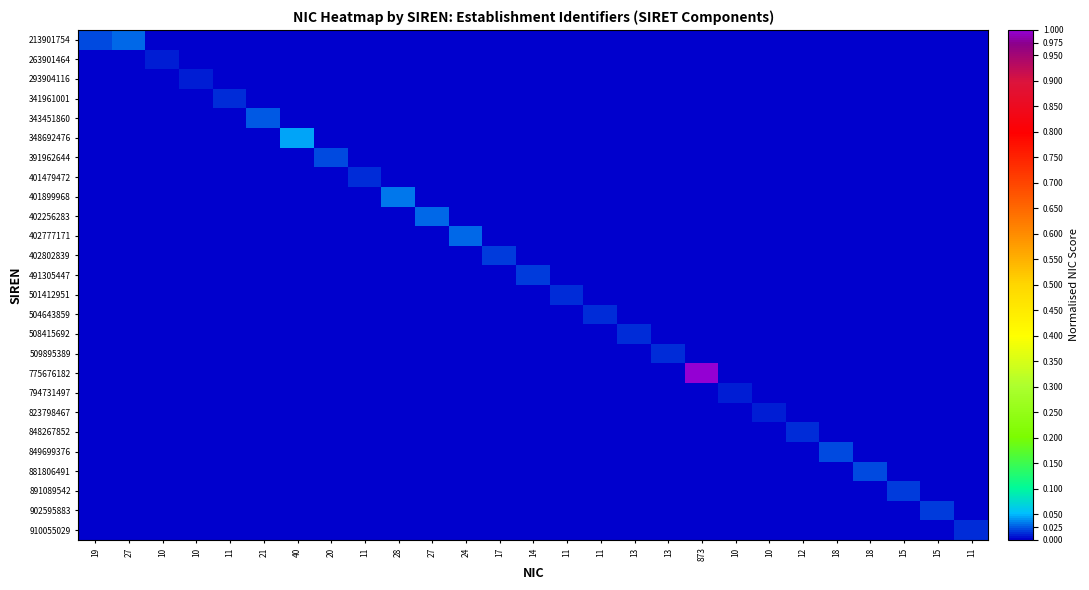

Reading left to right, list all the values displayed in this chart.

213901754: 19=0.0	27=0.0	10=0.0	10=0.0	11=0.0	21=0.0	40=0.0	20=0.0	11=0.0	28=0.0	27=0.0	24=0.0	17=0.0	14=0.0	11=0.0	11=0.0	13=0.0	13=0.0	873=0.0	10=0.0	10=0.0	12=0.0	18=0.0	18=0.0	15=0.0	15=0.0	11=0.0
263901464: 19=0.0	27=0.0	10=0.0	10=0.0	11=0.0	21=0.0	40=0.0	20=0.0	11=0.0	28=0.0	27=0.0	24=0.0	17=0.0	14=0.0	11=0.0	11=0.0	13=0.0	13=0.0	873=0.0	10=0.0	10=0.0	12=0.0	18=0.0	18=0.0	15=0.0	15=0.0	11=0.0
293904116: 19=0.0	27=0.0	10=0.0	10=0.0	11=0.0	21=0.0	40=0.0	20=0.0	11=0.0	28=0.0	27=0.0	24=0.0	17=0.0	14=0.0	11=0.0	11=0.0	13=0.0	13=0.0	873=0.0	10=0.0	10=0.0	12=0.0	18=0.0	18=0.0	15=0.0	15=0.0	11=0.0
341961001: 19=0.0	27=0.0	10=0.0	10=0.0	11=0.0	21=0.0	40=0.0	20=0.0	11=0.0	28=0.0	27=0.0	24=0.0	17=0.0	14=0.0	11=0.0	11=0.0	13=0.0	13=0.0	873=0.0	10=0.0	10=0.0	12=0.0	18=0.0	18=0.0	15=0.0	15=0.0	11=0.0
343451860: 19=0.0	27=0.0	10=0.0	10=0.0	11=0.0	21=0.0	40=0.0	20=0.0	11=0.0	28=0.0	27=0.0	24=0.0	17=0.0	14=0.0	11=0.0	11=0.0	13=0.0	13=0.0	873=0.0	10=0.0	10=0.0	12=0.0	18=0.0	18=0.0	15=0.0	15=0.0	11=0.0
348692476: 19=0.0	27=0.0	10=0.0	10=0.0	11=0.0	21=0.0	40=0.0	20=0.0	11=0.0	28=0.0	27=0.0	24=0.0	17=0.0	14=0.0	11=0.0	11=0.0	13=0.0	13=0.0	873=0.0	10=0.0	10=0.0	12=0.0	18=0.0	18=0.0	15=0.0	15=0.0	11=0.0
391962644: 19=0.0	27=0.0	10=0.0	10=0.0	11=0.0	21=0.0	40=0.0	20=0.0	11=0.0	28=0.0	27=0.0	24=0.0	17=0.0	14=0.0	11=0.0	11=0.0	13=0.0	13=0.0	873=0.0	10=0.0	10=0.0	12=0.0	18=0.0	18=0.0	15=0.0	15=0.0	11=0.0
401479472: 19=0.0	27=0.0	10=0.0	10=0.0	11=0.0	21=0.0	40=0.0	20=0.0	11=0.0	28=0.0	27=0.0	24=0.0	17=0.0	14=0.0	11=0.0	11=0.0	13=0.0	13=0.0	873=0.0	10=0.0	10=0.0	12=0.0	18=0.0	18=0.0	15=0.0	15=0.0	11=0.0
401899968: 19=0.0	27=0.0	10=0.0	10=0.0	11=0.0	21=0.0	40=0.0	20=0.0	11=0.0	28=0.0	27=0.0	24=0.0	17=0.0	14=0.0	11=0.0	11=0.0	13=0.0	13=0.0	873=0.0	10=0.0	10=0.0	12=0.0	18=0.0	18=0.0	15=0.0	15=0.0	11=0.0
402256283: 19=0.0	27=0.0	10=0.0	10=0.0	11=0.0	21=0.0	40=0.0	20=0.0	11=0.0	28=0.0	27=0.0	24=0.0	17=0.0	14=0.0	11=0.0	11=0.0	13=0.0	13=0.0	873=0.0	10=0.0	10=0.0	12=0.0	18=0.0	18=0.0	15=0.0	15=0.0	11=0.0
402777171: 19=0.0	27=0.0	10=0.0	10=0.0	11=0.0	21=0.0	40=0.0	20=0.0	11=0.0	28=0.0	27=0.0	24=0.0	17=0.0	14=0.0	11=0.0	11=0.0	13=0.0	13=0.0	873=0.0	10=0.0	10=0.0	12=0.0	18=0.0	18=0.0	15=0.0	15=0.0	11=0.0
402802839: 19=0.0	27=0.0	10=0.0	10=0.0	11=0.0	21=0.0	40=0.0	20=0.0	11=0.0	28=0.0	27=0.0	24=0.0	17=0.0	14=0.0	11=0.0	11=0.0	13=0.0	13=0.0	873=0.0	10=0.0	10=0.0	12=0.0	18=0.0	18=0.0	15=0.0	15=0.0	11=0.0
491305447: 19=0.0	27=0.0	10=0.0	10=0.0	11=0.0	21=0.0	40=0.0	20=0.0	11=0.0	28=0.0	27=0.0	24=0.0	17=0.0	14=0.0	11=0.0	11=0.0	13=0.0	13=0.0	873=0.0	10=0.0	10=0.0	12=0.0	18=0.0	18=0.0	15=0.0	15=0.0	11=0.0
501412951: 19=0.0	27=0.0	10=0.0	10=0.0	11=0.0	21=0.0	40=0.0	20=0.0	11=0.0	28=0.0	27=0.0	24=0.0	17=0.0	14=0.0	11=0.0	11=0.0	13=0.0	13=0.0	873=0.0	10=0.0	10=0.0	12=0.0	18=0.0	18=0.0	15=0.0	15=0.0	11=0.0
504643859: 19=0.0	27=0.0	10=0.0	10=0.0	11=0.0	21=0.0	40=0.0	20=0.0	11=0.0	28=0.0	27=0.0	24=0.0	17=0.0	14=0.0	11=0.0	11=0.0	13=0.0	13=0.0	873=0.0	10=0.0	10=0.0	12=0.0	18=0.0	18=0.0	15=0.0	15=0.0	11=0.0
508415692: 19=0.0	27=0.0	10=0.0	10=0.0	11=0.0	21=0.0	40=0.0	20=0.0	11=0.0	28=0.0	27=0.0	24=0.0	17=0.0	14=0.0	11=0.0	11=0.0	13=0.0	13=0.0	873=0.0	10=0.0	10=0.0	12=0.0	18=0.0	18=0.0	15=0.0	15=0.0	11=0.0
509895389: 19=0.0	27=0.0	10=0.0	10=0.0	11=0.0	21=0.0	40=0.0	20=0.0	11=0.0	28=0.0	27=0.0	24=0.0	17=0.0	14=0.0	11=0.0	11=0.0	13=0.0	13=0.0	873=0.0	10=0.0	10=0.0	12=0.0	18=0.0	18=0.0	15=0.0	15=0.0	11=0.0
775676182: 19=0.0	27=0.0	10=0.0	10=0.0	11=0.0	21=0.0	40=0.0	20=0.0	11=0.0	28=0.0	27=0.0	24=0.0	17=0.0	14=0.0	11=0.0	11=0.0	13=0.0	13=0.0	873=1.0	10=0.0	10=0.0	12=0.0	18=0.0	18=0.0	15=0.0	15=0.0	11=0.0
794731497: 19=0.0	27=0.0	10=0.0	10=0.0	11=0.0	21=0.0	40=0.0	20=0.0	11=0.0	28=0.0	27=0.0	24=0.0	17=0.0	14=0.0	11=0.0	11=0.0	13=0.0	13=0.0	873=0.0	10=0.0	10=0.0	12=0.0	18=0.0	18=0.0	15=0.0	15=0.0	11=0.0
823798467: 19=0.0	27=0.0	10=0.0	10=0.0	11=0.0	21=0.0	40=0.0	20=0.0	11=0.0	28=0.0	27=0.0	24=0.0	17=0.0	14=0.0	11=0.0	11=0.0	13=0.0	13=0.0	873=0.0	10=0.0	10=0.0	12=0.0	18=0.0	18=0.0	15=0.0	15=0.0	11=0.0
848267852: 19=0.0	27=0.0	10=0.0	10=0.0	11=0.0	21=0.0	40=0.0	20=0.0	11=0.0	28=0.0	27=0.0	24=0.0	17=0.0	14=0.0	11=0.0	11=0.0	13=0.0	13=0.0	873=0.0	10=0.0	10=0.0	12=0.0	18=0.0	18=0.0	15=0.0	15=0.0	11=0.0
849699376: 19=0.0	27=0.0	10=0.0	10=0.0	11=0.0	21=0.0	40=0.0	20=0.0	11=0.0	28=0.0	27=0.0	24=0.0	17=0.0	14=0.0	11=0.0	11=0.0	13=0.0	13=0.0	873=0.0	10=0.0	10=0.0	12=0.0	18=0.0	18=0.0	15=0.0	15=0.0	11=0.0
881806491: 19=0.0	27=0.0	10=0.0	10=0.0	11=0.0	21=0.0	40=0.0	20=0.0	11=0.0	28=0.0	27=0.0	24=0.0	17=0.0	14=0.0	11=0.0	11=0.0	13=0.0	13=0.0	873=0.0	10=0.0	10=0.0	12=0.0	18=0.0	18=0.0	15=0.0	15=0.0	11=0.0
891089542: 19=0.0	27=0.0	10=0.0	10=0.0	11=0.0	21=0.0	40=0.0	20=0.0	11=0.0	28=0.0	27=0.0	24=0.0	17=0.0	14=0.0	11=0.0	11=0.0	13=0.0	13=0.0	873=0.0	10=0.0	10=0.0	12=0.0	18=0.0	18=0.0	15=0.0	15=0.0	11=0.0
902595883: 19=0.0	27=0.0	10=0.0	10=0.0	11=0.0	21=0.0	40=0.0	20=0.0	11=0.0	28=0.0	27=0.0	24=0.0	17=0.0	14=0.0	11=0.0	11=0.0	13=0.0	13=0.0	873=0.0	10=0.0	10=0.0	12=0.0	18=0.0	18=0.0	15=0.0	15=0.0	11=0.0
910055029: 19=0.0	27=0.0	10=0.0	10=0.0	11=0.0	21=0.0	40=0.0	20=0.0	11=0.0	28=0.0	27=0.0	24=0.0	17=0.0	14=0.0	11=0.0	11=0.0	13=0.0	13=0.0	873=0.0	10=0.0	10=0.0	12=0.0	18=0.0	18=0.0	15=0.0	15=0.0	11=0.0